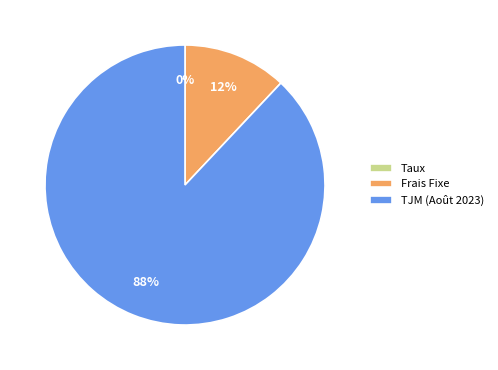

Which slice is the largest?

TJM (Août 2023)